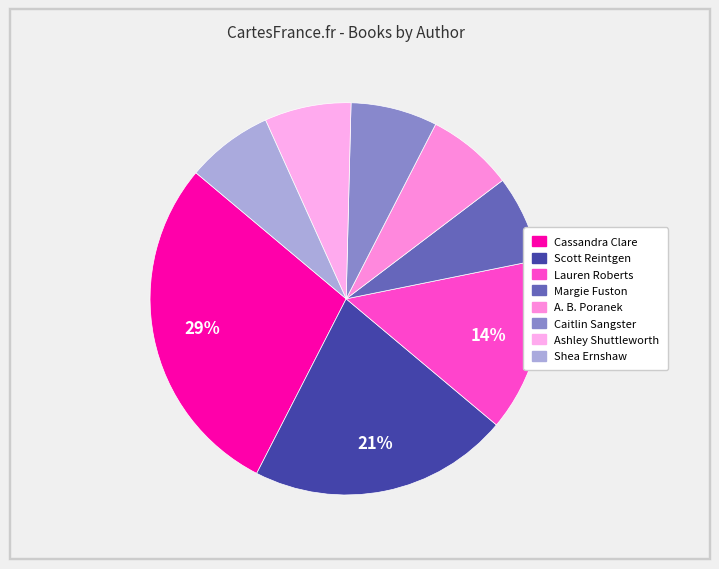

Rank the categories by value from lowest to highest.

Margie Fuston, A. B. Poranek, Caitlin Sangster, Ashley Shuttleworth, Shea Ernshaw, Lauren Roberts, Scott Reintgen, Cassandra Clare